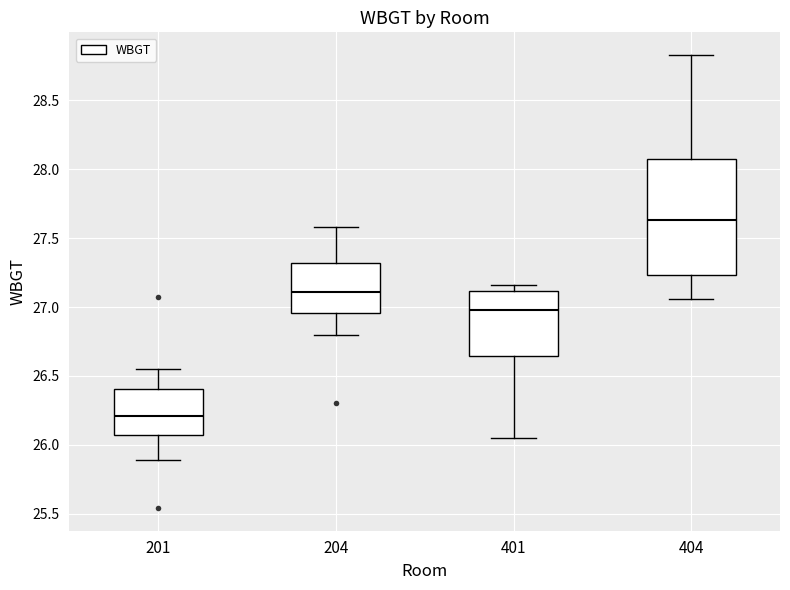

Reading left to right, transcribe this box plot: for each box, give where its median line is, the range the box spans, and where its two whiskers end, as read against the y-axis. The values are not printed on the chart, so give them approximately, as read against the axis.

201: median 26.20, box 26.05 to 26.40, whiskers 25.90 to 26.55
204: median 27.10, box 26.95 to 27.30, whiskers 26.80 to 27.60
401: median 27.00, box 26.65 to 27.10, whiskers 26.05 to 27.15
404: median 27.65, box 27.25 to 28.10, whiskers 27.05 to 28.85